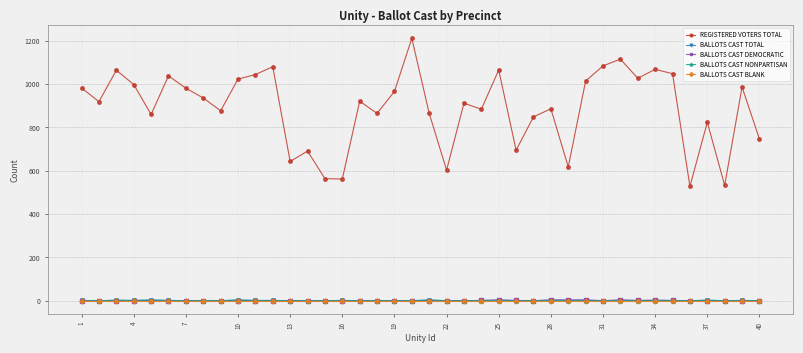

How many distinct data groups are displayed?

5